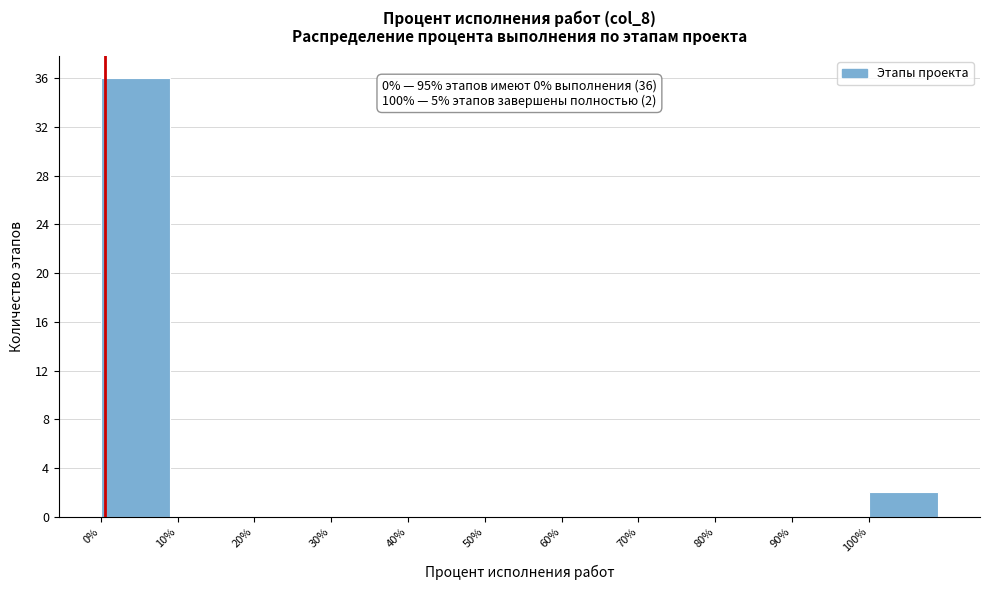

Over which range of the x-axis is the bar tallest?

0 to 10